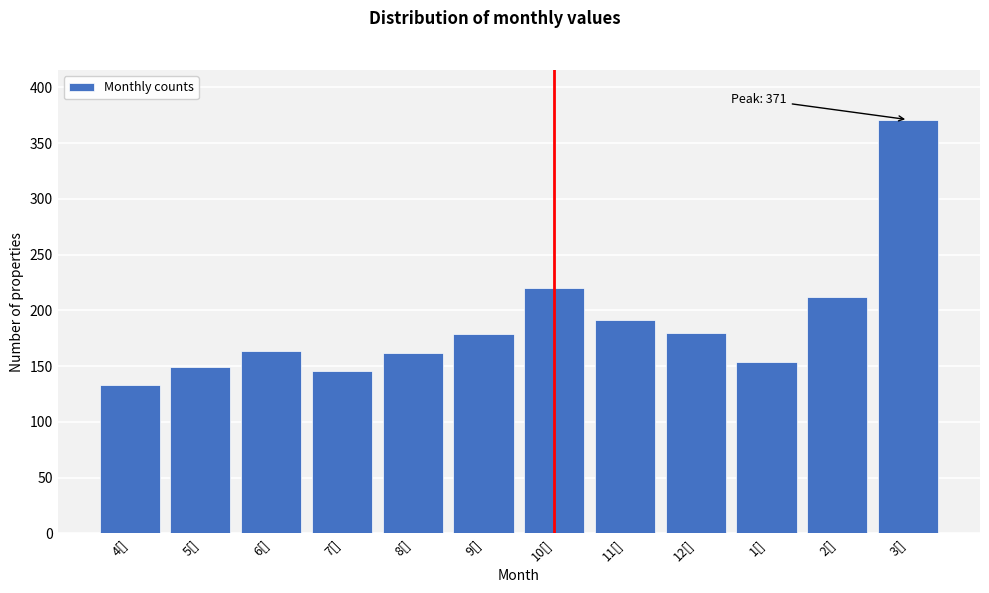

What is the change in value from 7[] to 10[]?

+74